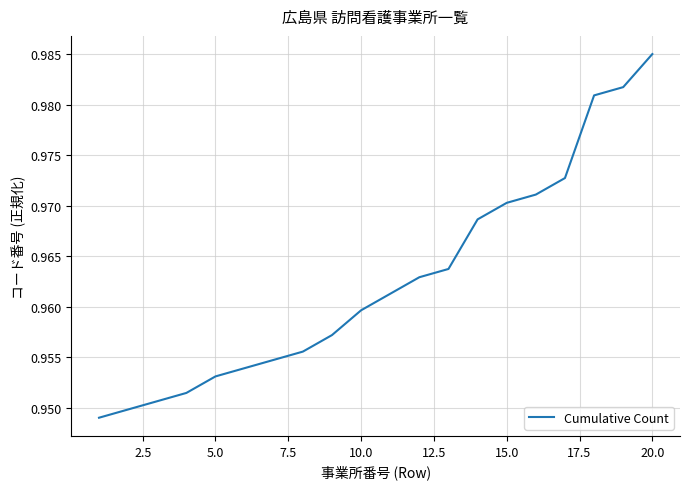

At which category does the chart reach its peak across all series?

20.0